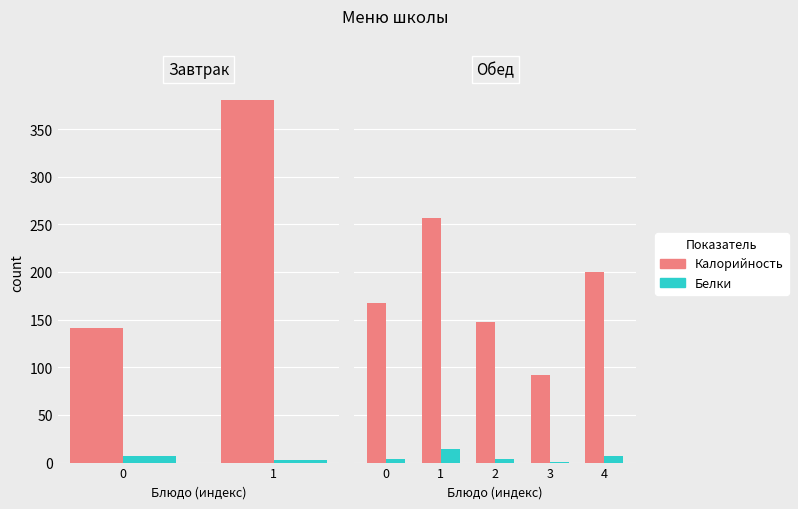

What are all the series names shown in the legend?

Калорийность, Белки